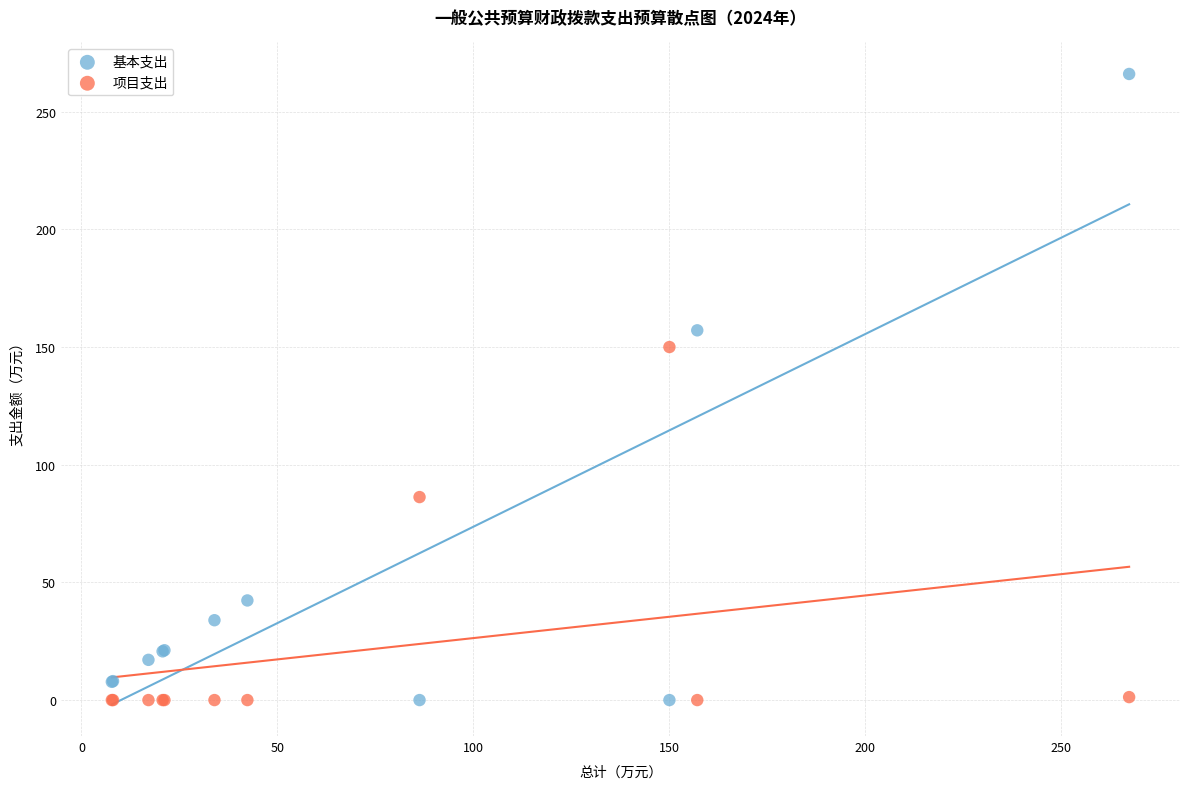

What are all the series names shown in the legend?

基本支出, 项目支出